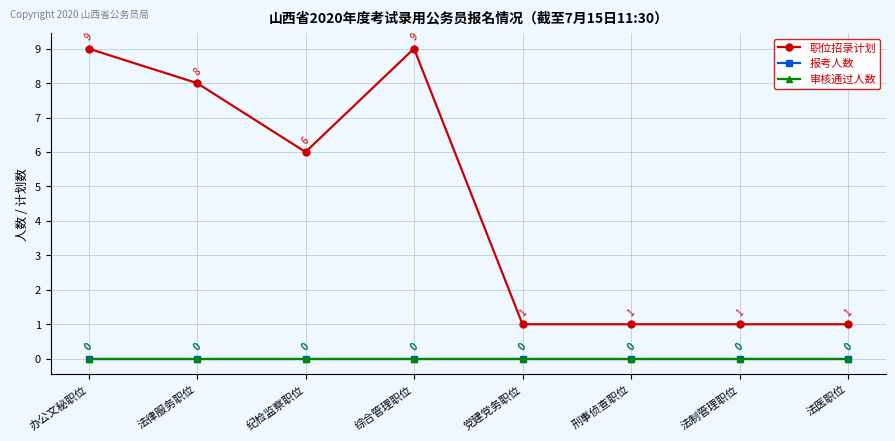

Is this an area chart (filled region under the line)?

No